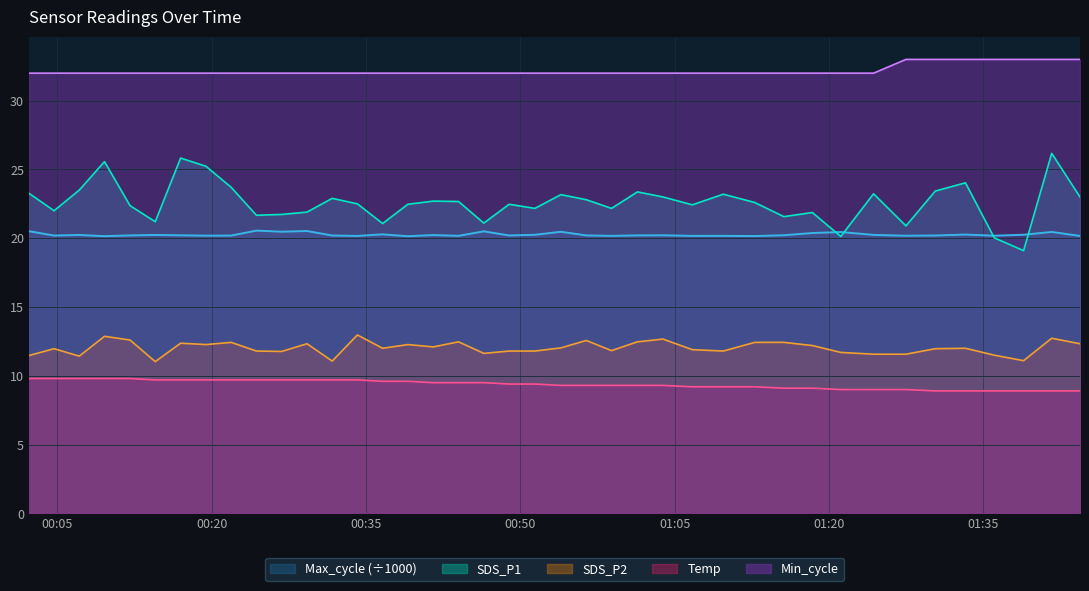

What is the difference between the second highest and minimum values in the Temp series?

0.9